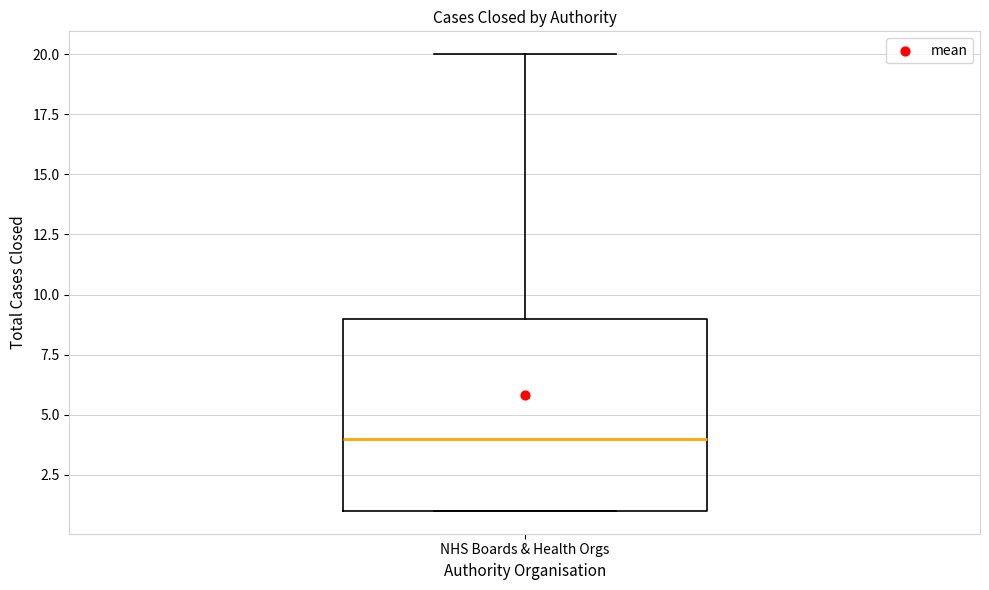

Transcribe this box plot: give where the median line is, the range the box spans, and where the two whiskers end, as read against the y-axis. The values are not printed on the chart, so give them approximately, as read against the axis.

median 4, box 1 to 9, whiskers 1 to 20